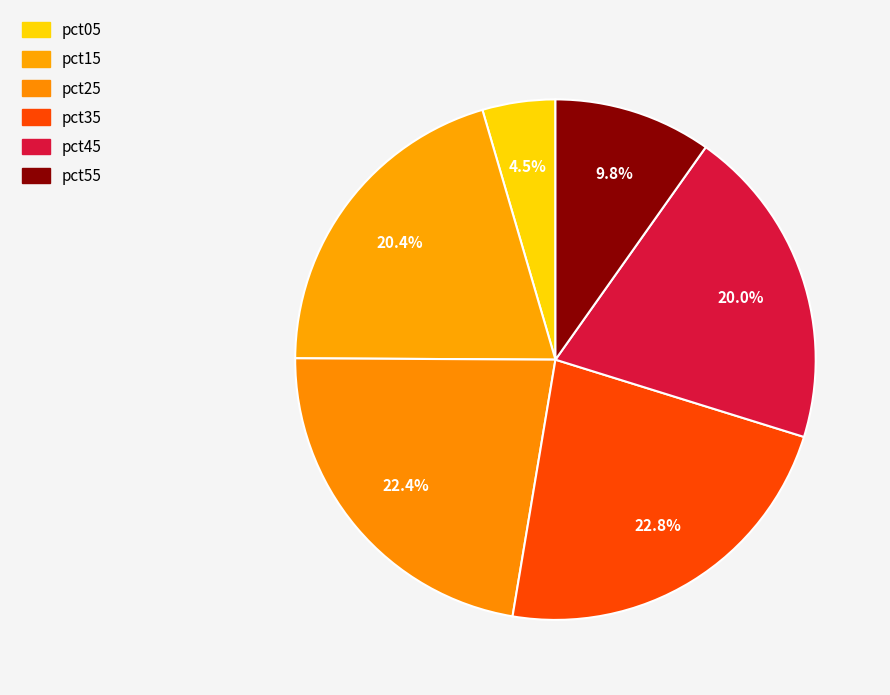

Which slice is the largest?

pct35